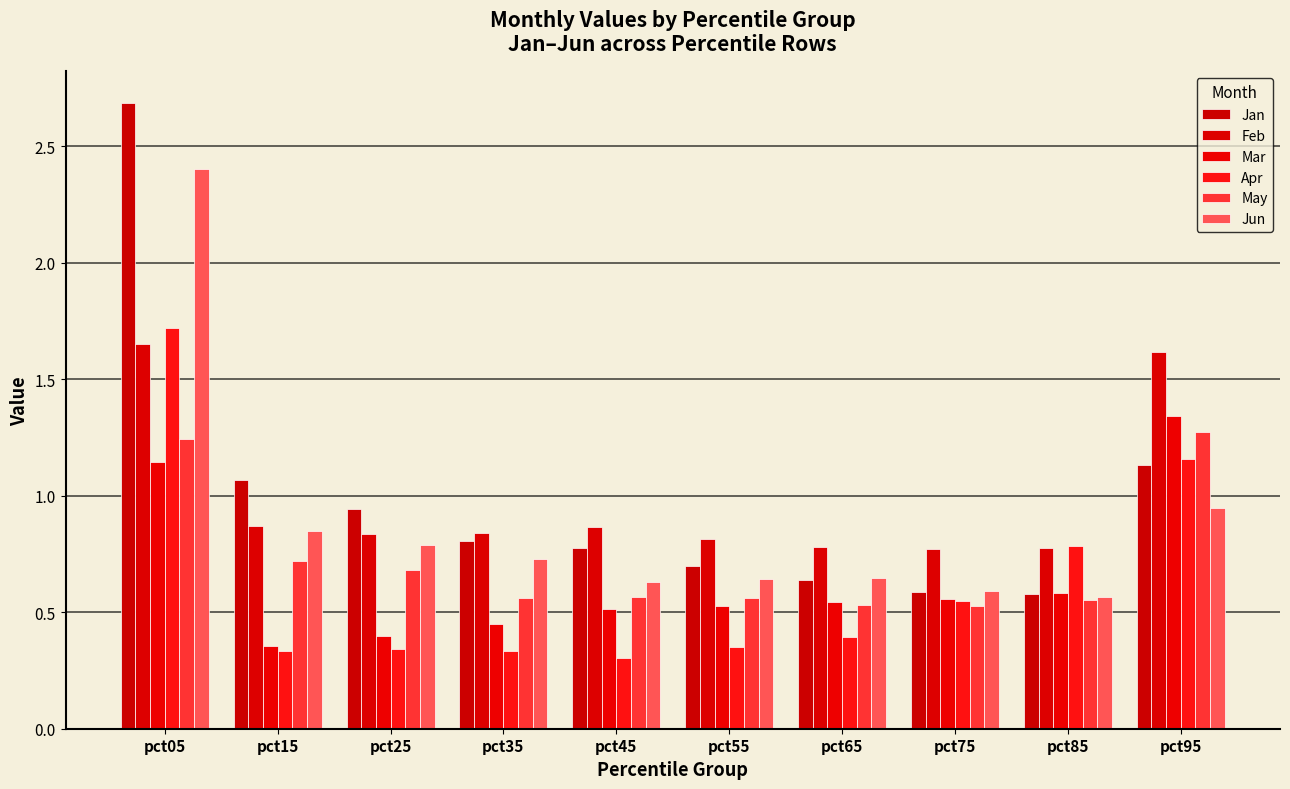

What is the total value across all series at pct35?

3.7